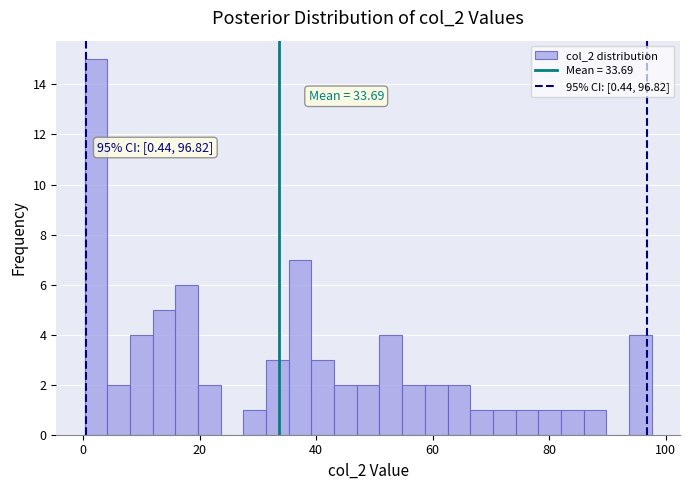

Read against the x-axis, roughly where is the centre of the tallest bar?

2